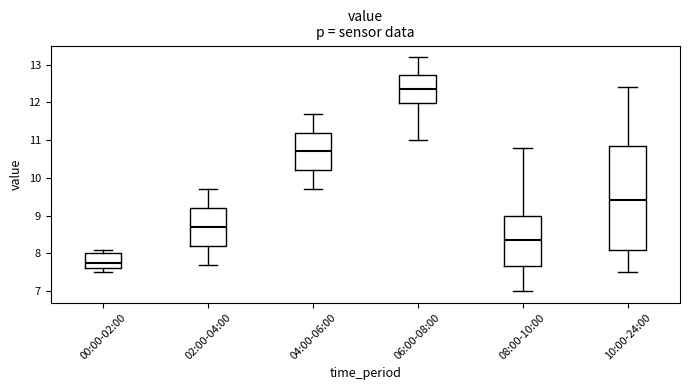

Reading left to right, read every box against the y-axis: the position of its median line, the range the box covers, and the ends of its whiskers. The values are not printed on the chart, so give them approximately, as read against the axis.

00:00-02:00: median 7.8, box 7.6 to 8.0, whiskers 7.5 to 8.1
02:00-04:00: median 8.7, box 8.2 to 9.2, whiskers 7.7 to 9.7
04:00-06:00: median 10.7, box 10.2 to 11.2, whiskers 9.7 to 11.7
06:00-08:00: median 12.4, box 12.0 to 12.7, whiskers 11.0 to 13.2
08:00-10:00: median 8.4, box 7.7 to 9.0, whiskers 7.0 to 10.8
10:00-24:00: median 9.4, box 8.1 to 10.9, whiskers 7.5 to 12.4